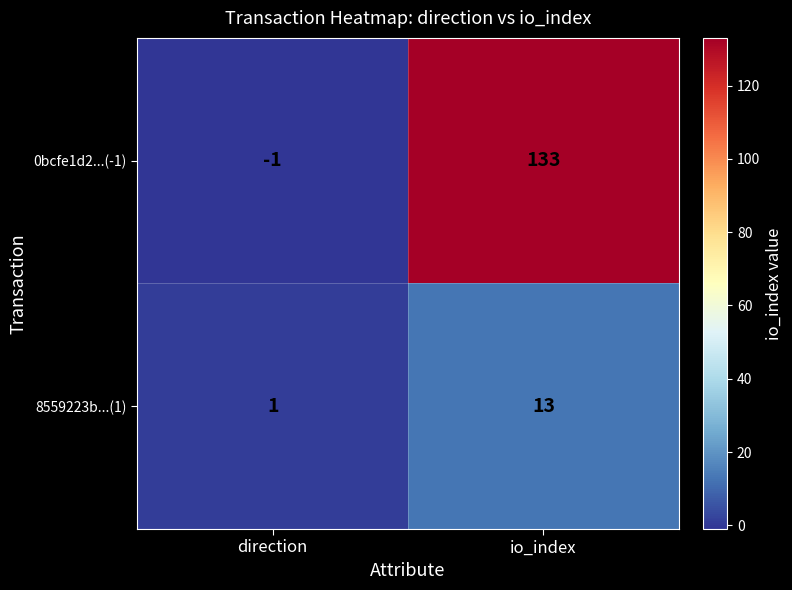

Reading left to right, list all the values displayed in this chart.

0bcfe1d2...(-1): -1	133
8559223b...(1): 1	13